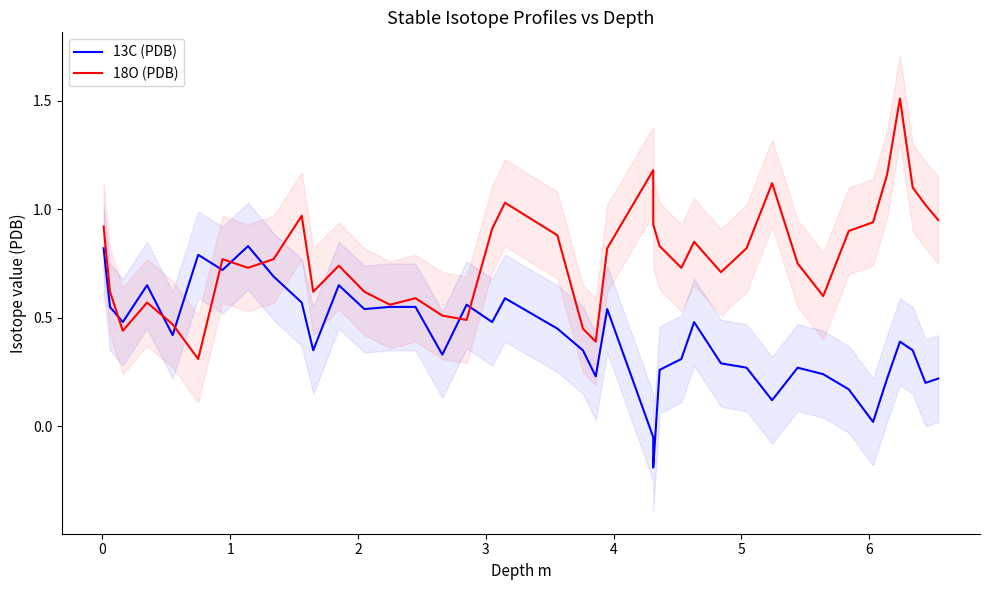

Does the chart display data point markers on the line(s)?

No